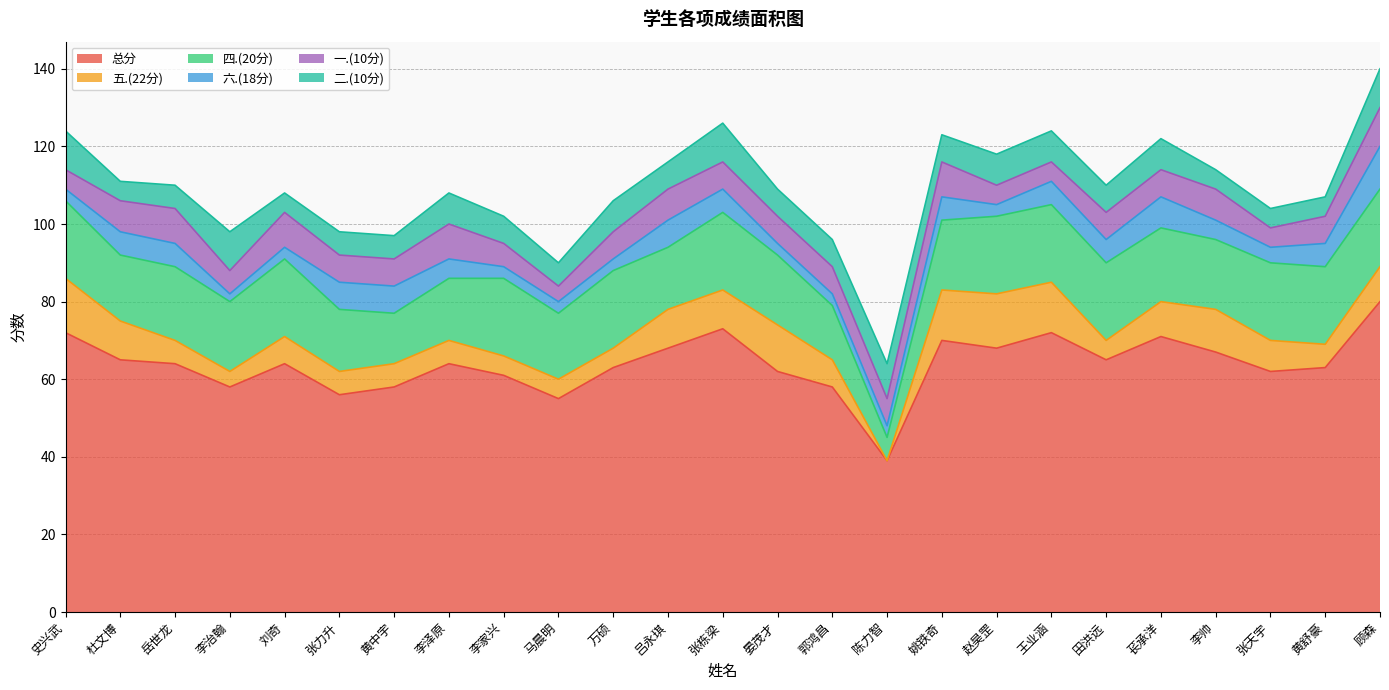

What is the total value across all series at 王业涵?

124